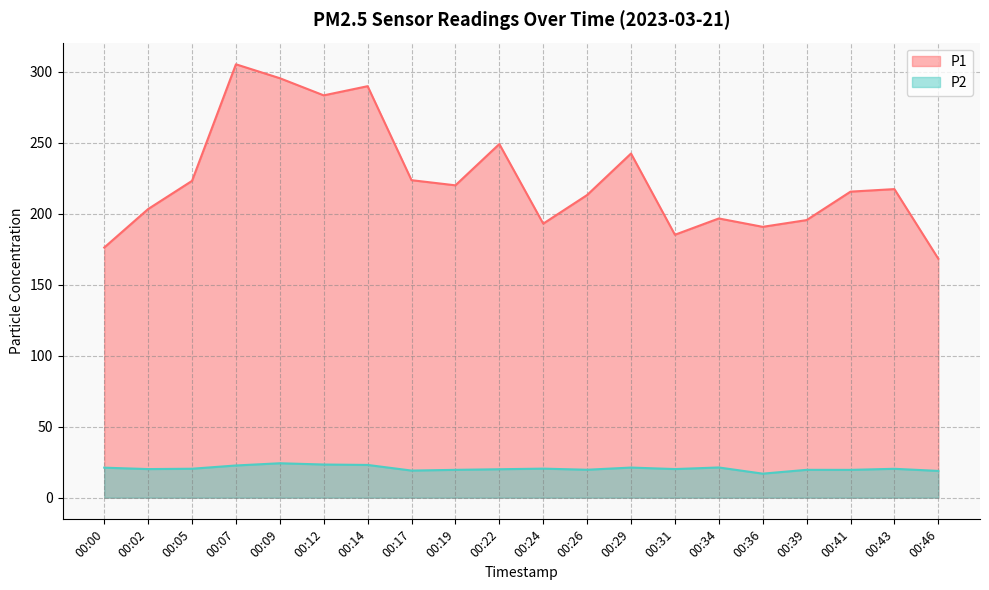

True or false: P1 has more than 0 interior local peaks.

True